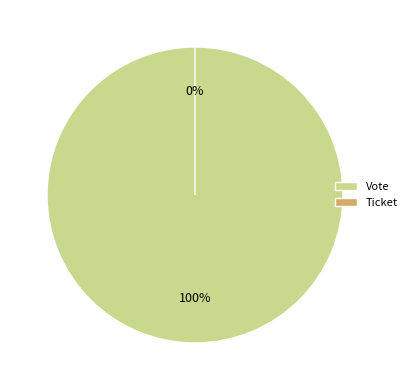

Which slice represents more than half of the pie?

Vote